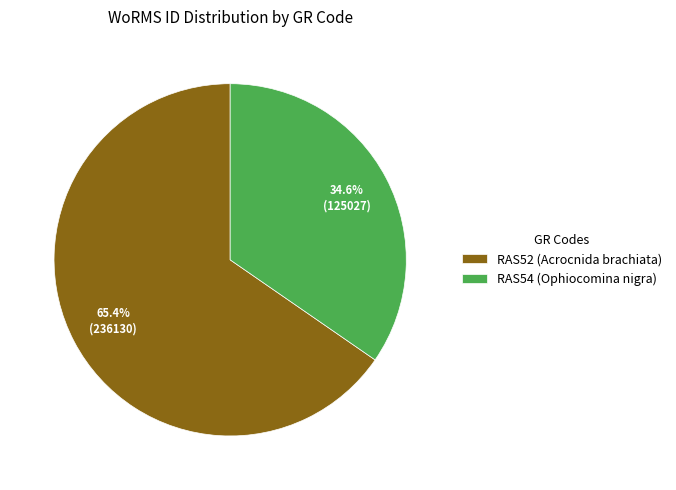

True or false: RAS54 (Ophiocomina nigra) accounts for 28% of the total.

False